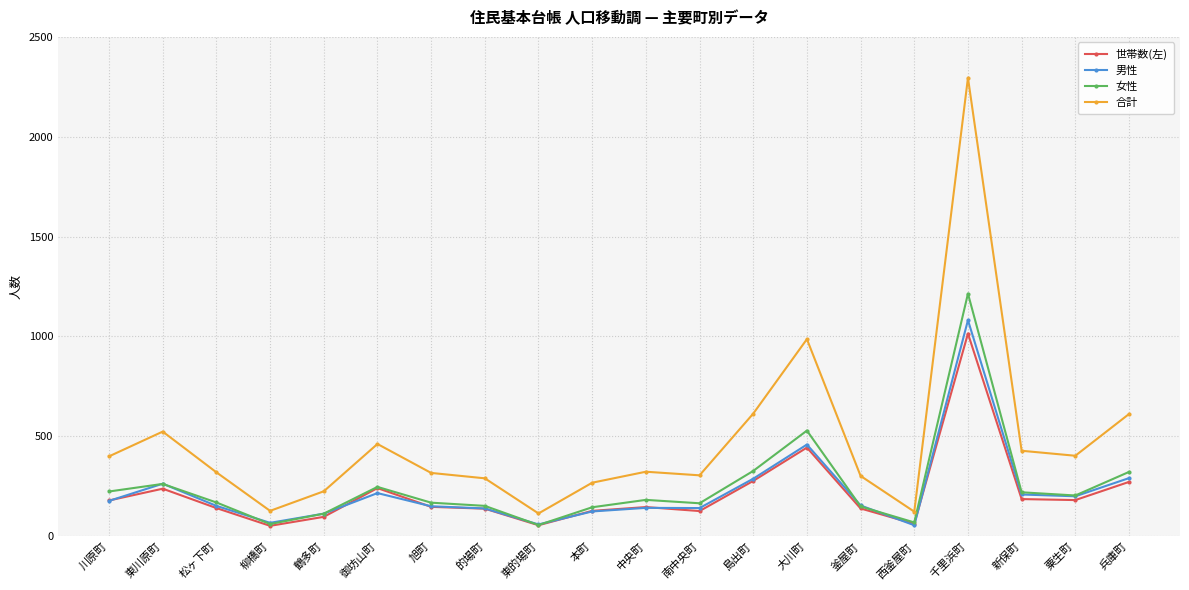

How many values in the 合計 series are below 322?

10